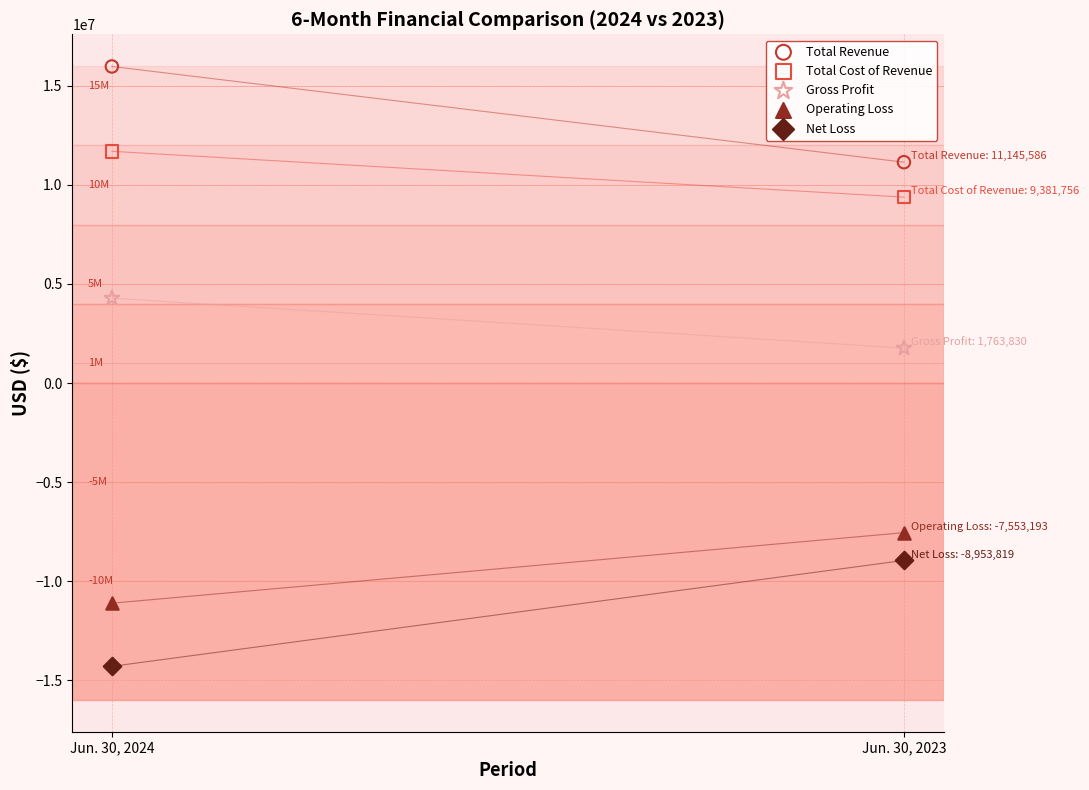

Which series contains the highest Y value?

Total Revenue